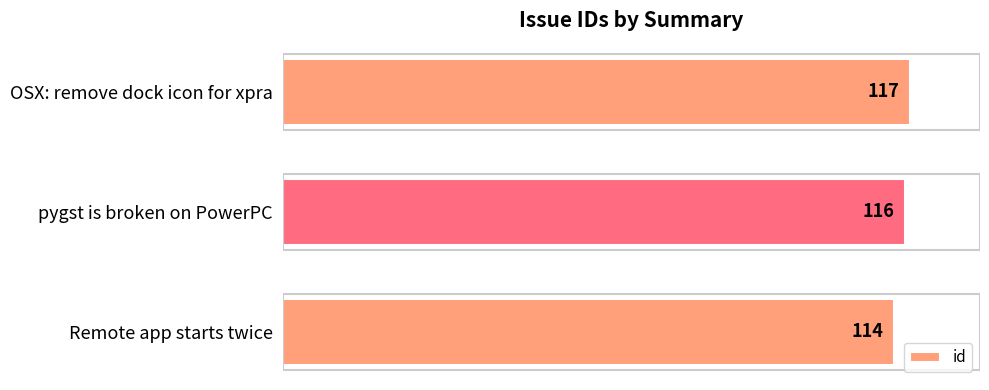

What is the change in value from pygst is broken on PowerPC to OSX: remove dock icon for xpra?

+1